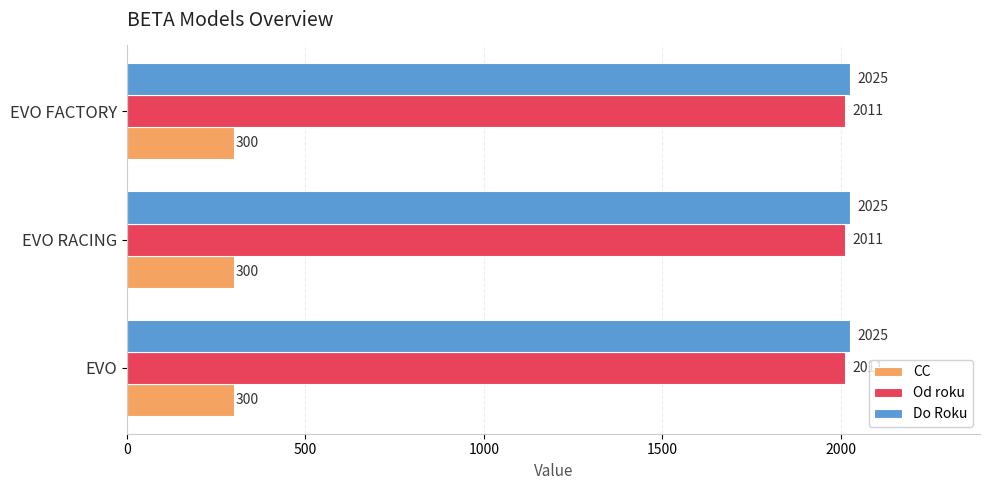

What is the difference between the highest and lowest values at EVO?

1725